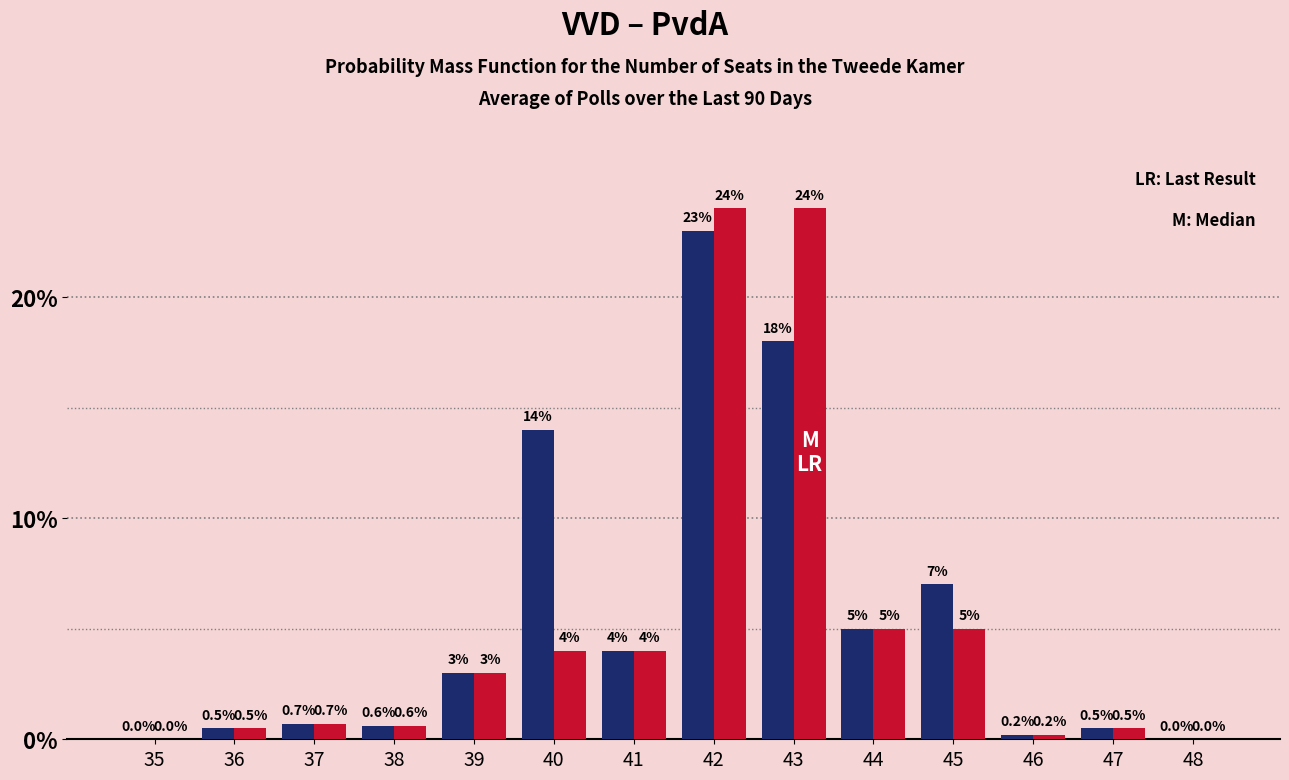

Reading left to right, what are all the values shown in this chart?

VVD: 35=0.0	36=0.5	37=0.7	38=0.6	39=3.0	40=14.0	41=4.0	42=23.0	43=18.0	44=5.0	45=7.0	46=0.2	47=0.5	48=0.0
PvdA: 35=0.0	36=0.5	37=0.7	38=0.6	39=3.0	40=4.0	41=4.0	42=24.0	43=24.0	44=5.0	45=5.0	46=0.2	47=0.5	48=0.0